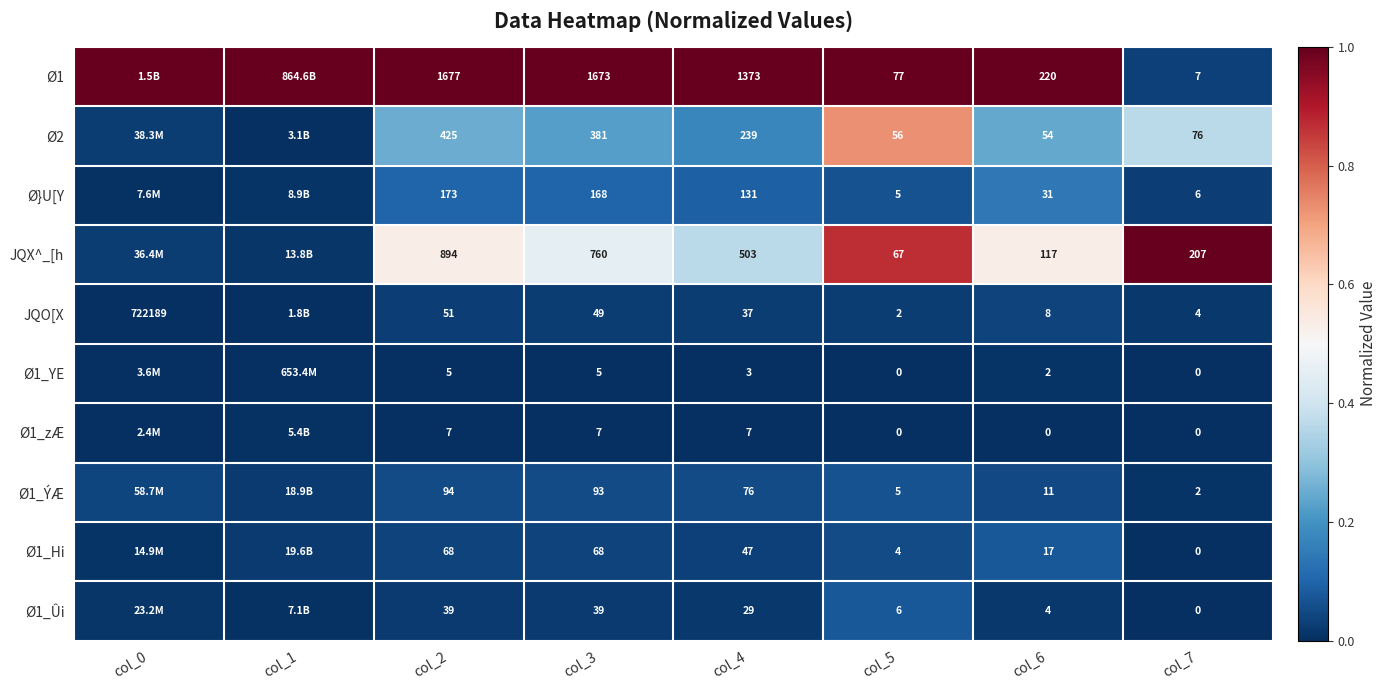

True or false: Ø}U[Y has a value of 0.1 at col_5.

False